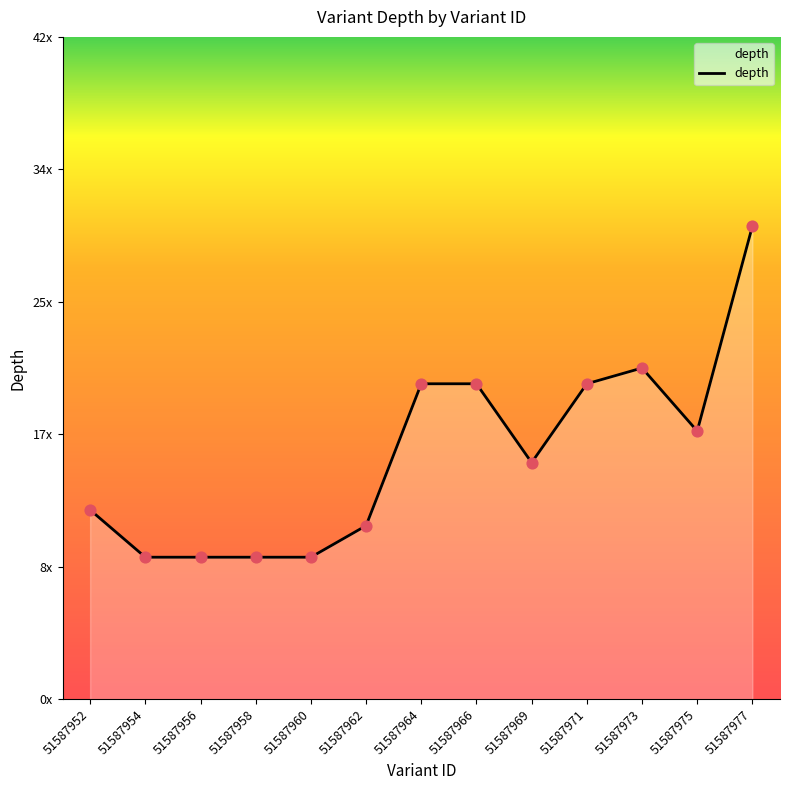

Does the chart have visible grid lines?

No